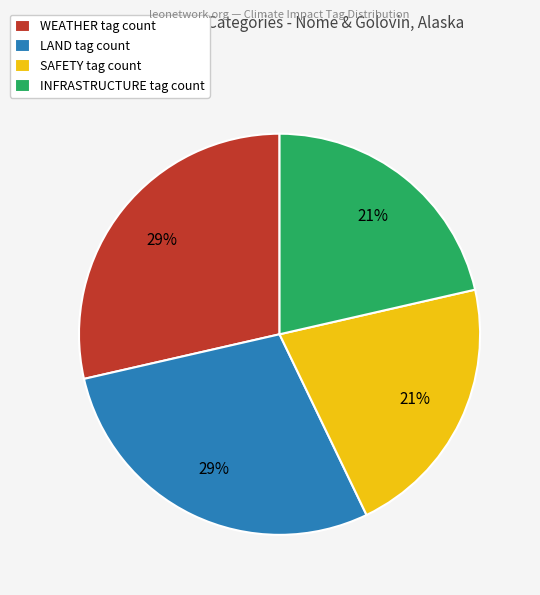

Does any single category account for the majority?

No